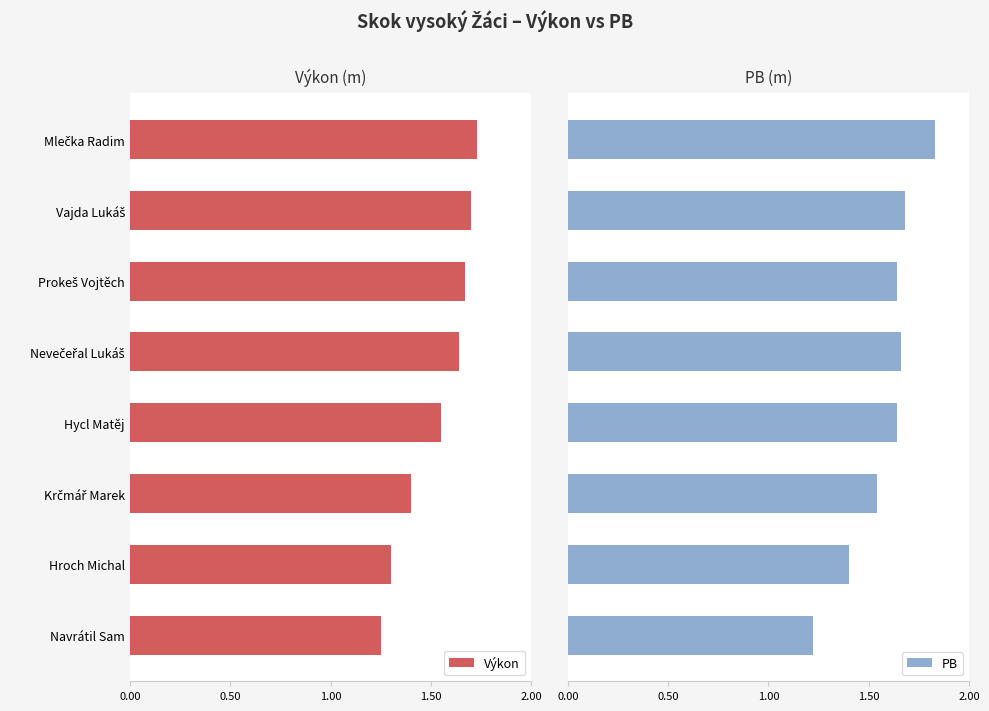

What is the difference between the second highest and second lowest values in the Výkon series?

0.4